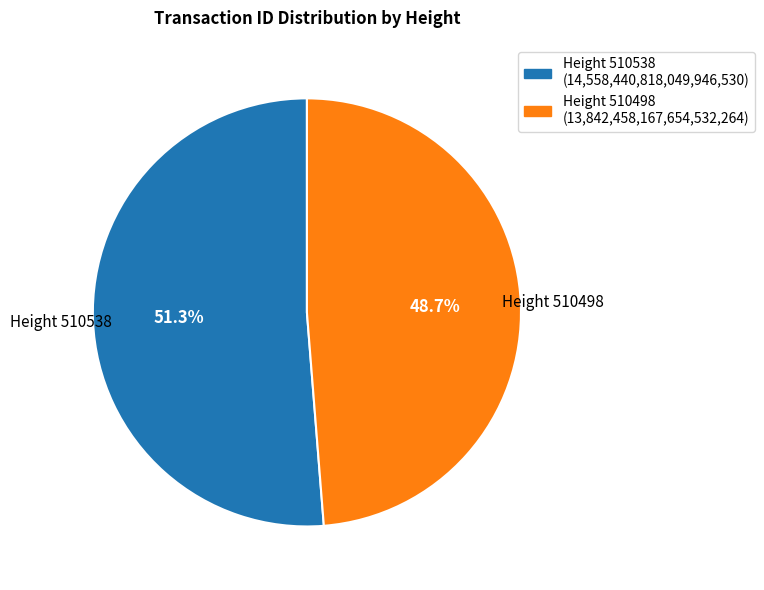

Is there any slice that represents more than half of the pie?

Yes